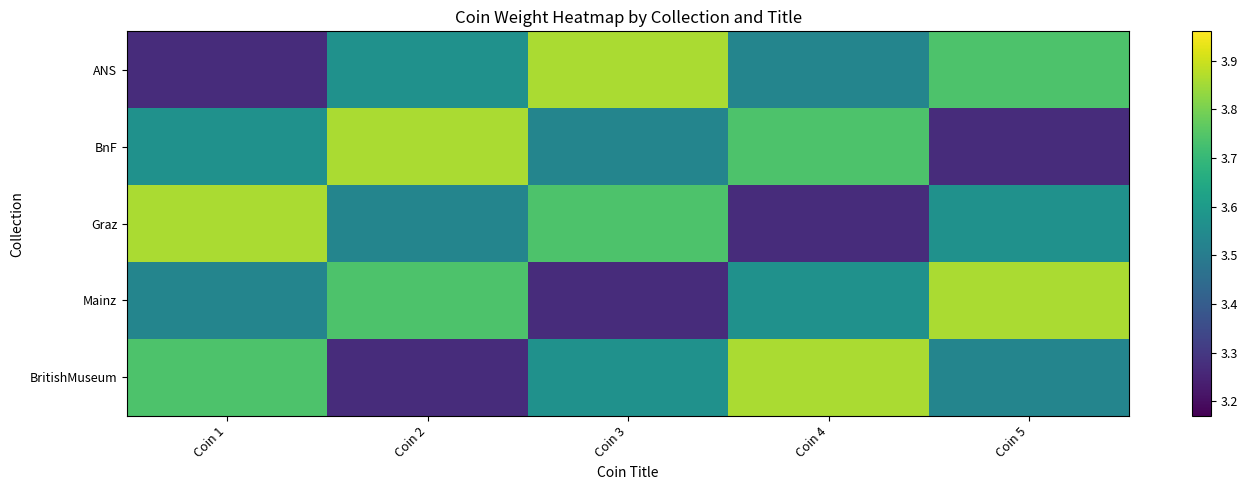

List the series in order of their peak value, highest first.

ANS, BnF, Graz, Mainz, BritishMuseum